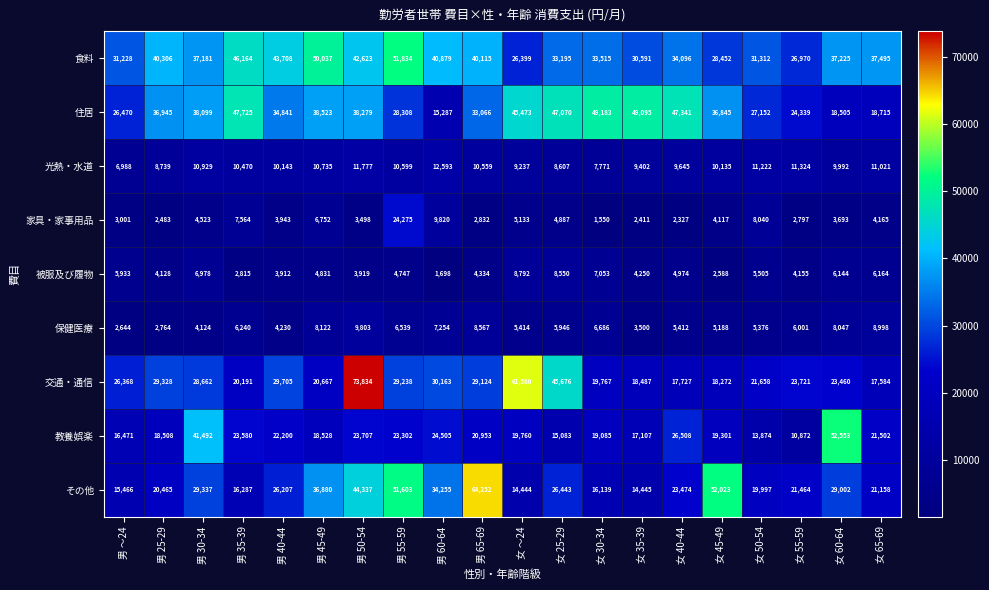

Which label corresponds to the smallest value in the chart?

女 30-34